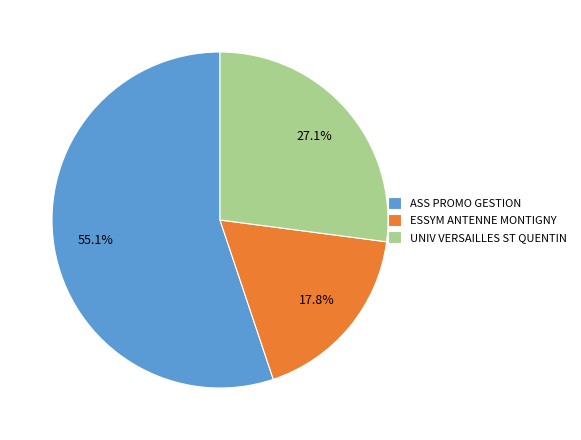

What is the ratio of the value at ASS PROMO GESTION to the value at ESSYM ANTENNE MONTIGNY?

3.1